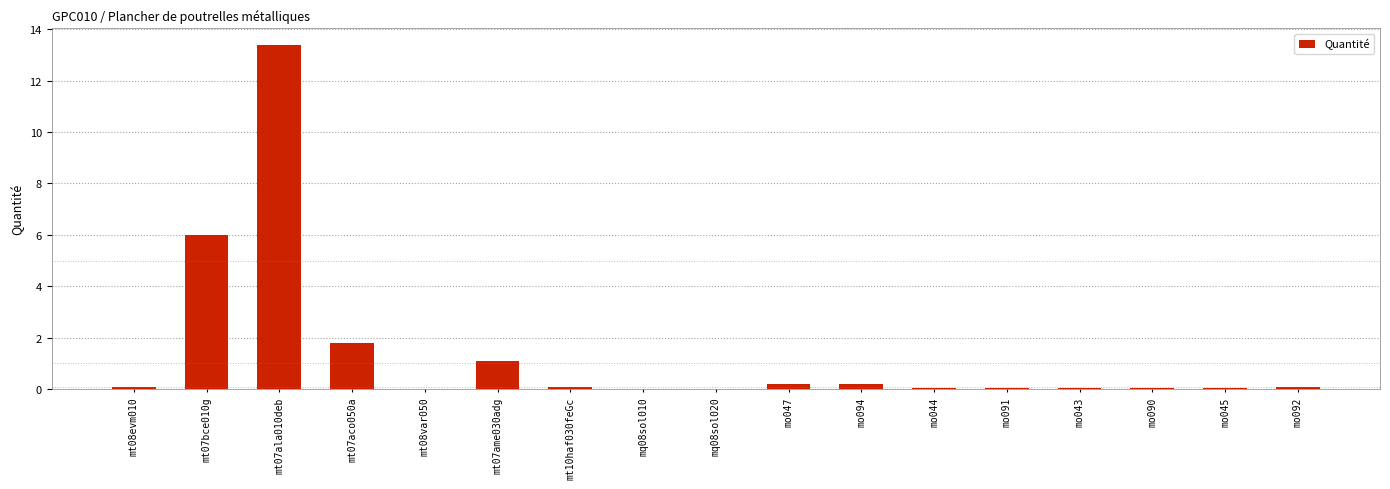

True or false: the data shows 1.6 at mt07ame030adg.

False